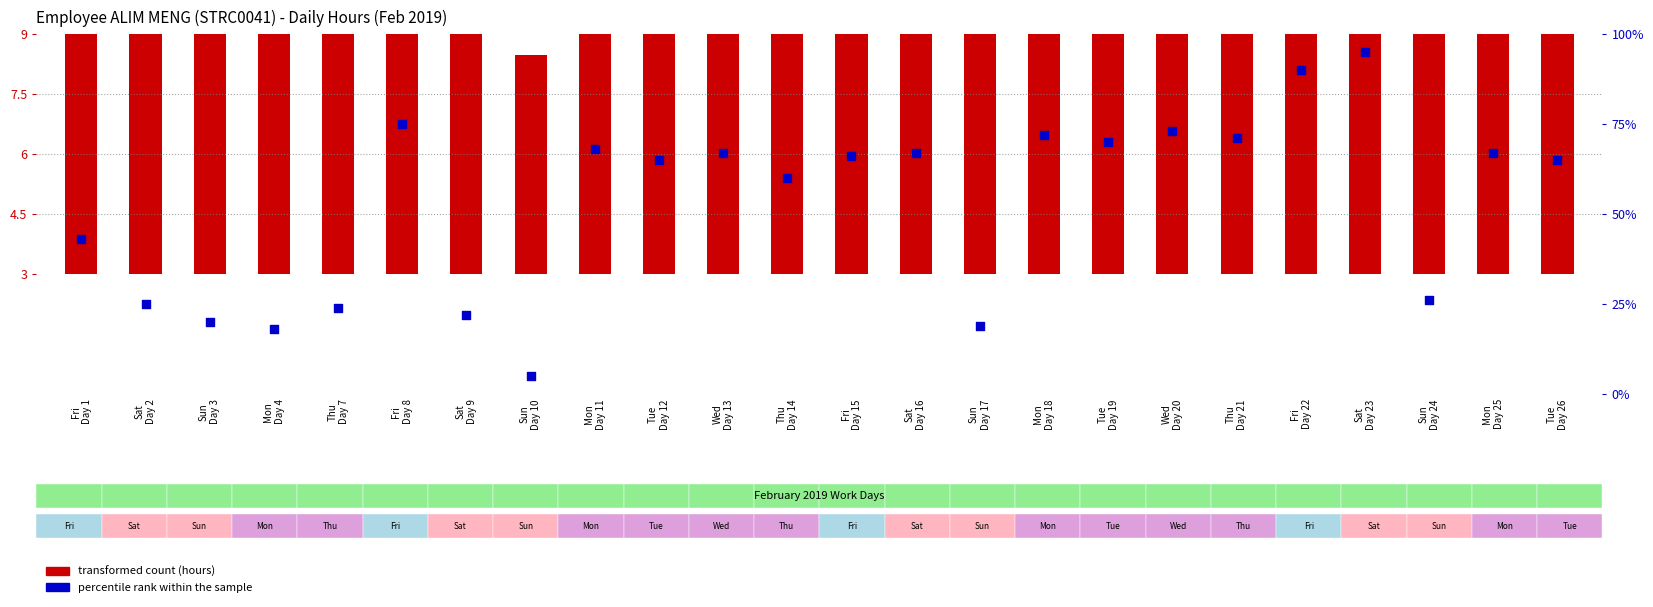

At which category is the sum across all series the highest?

Sat
Day 23